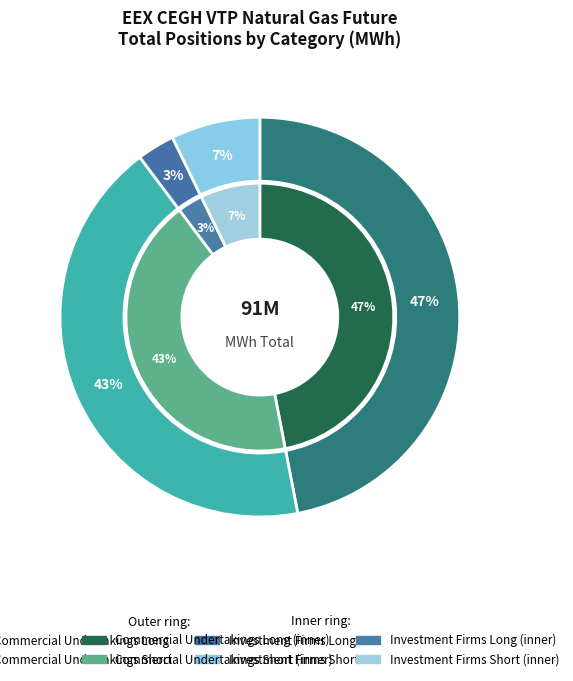

To the nearest percent, what is the difference between the largest and smallest slice percentages?

44%